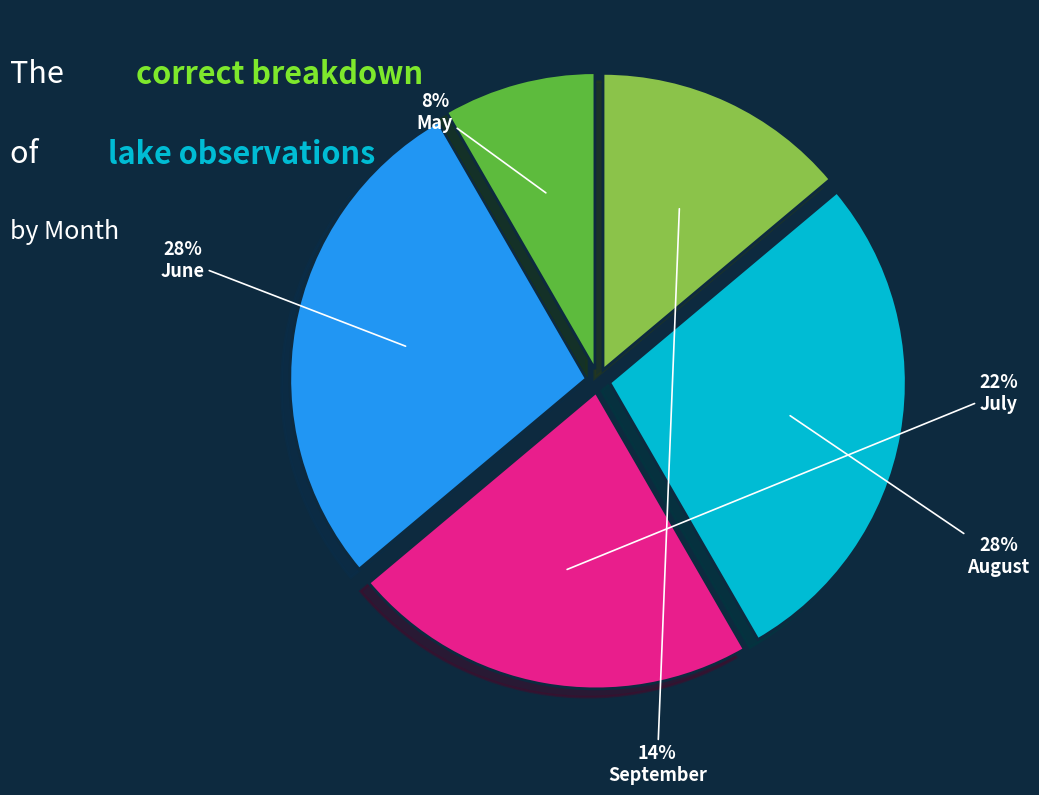

Between June and September, which is larger?

June